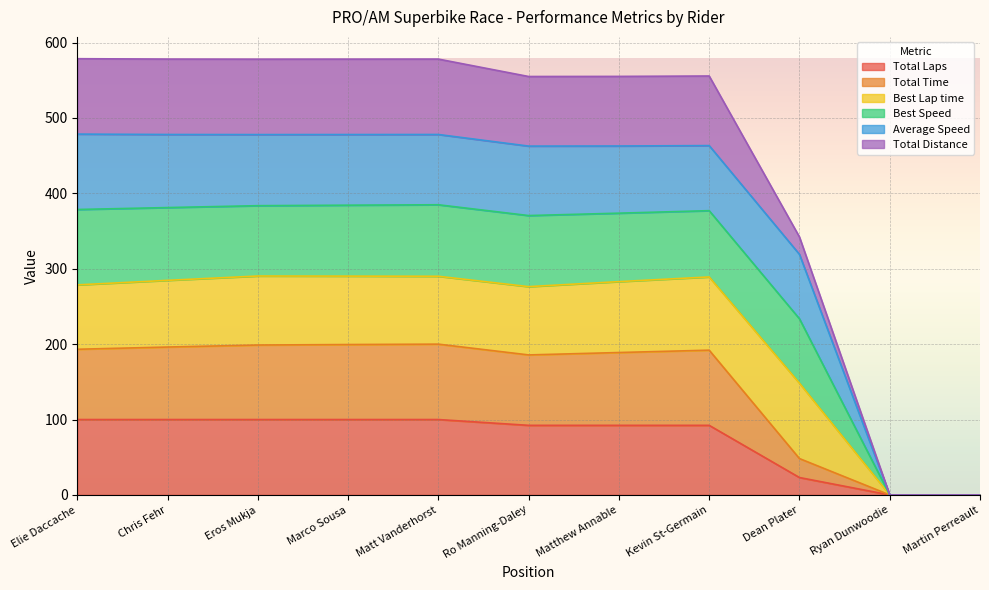

Is it true that Total Time equals 74.7 at Chris Fehr?

False